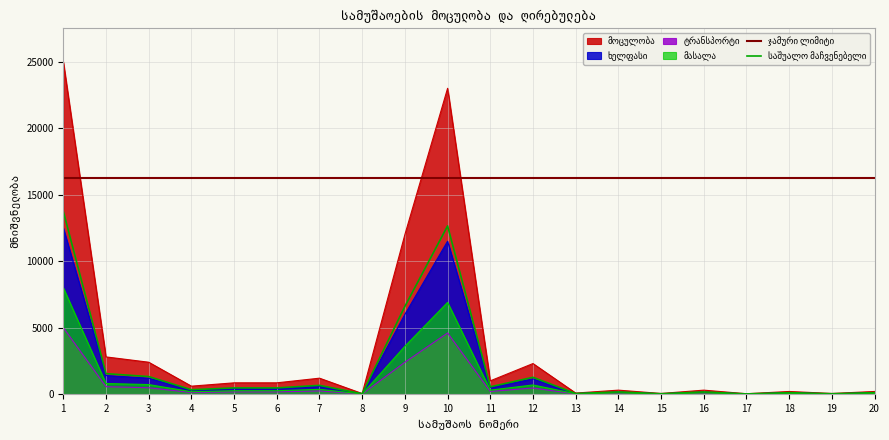

How many lines are shown in the chart?

4